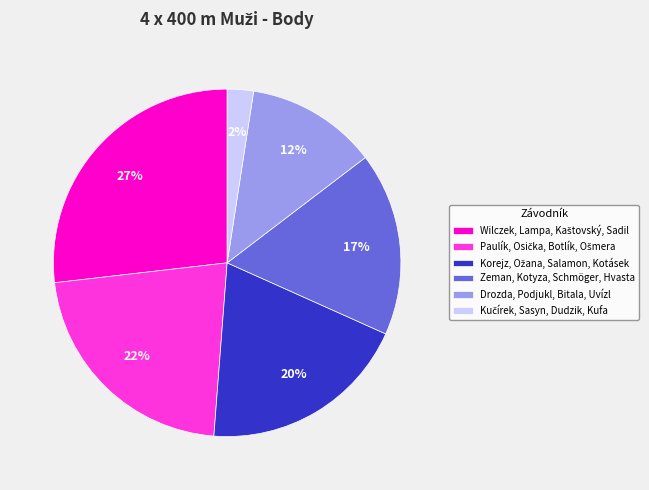

Does Zeman, Kotyza, Schmöger, Hvasta account for over 50% of the chart?

No